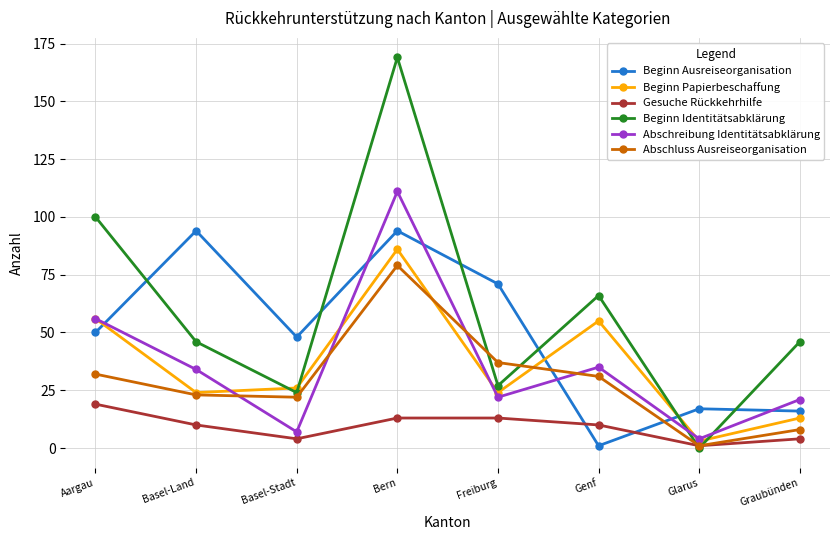

At which category does the chart reach its peak across all series?

Bern